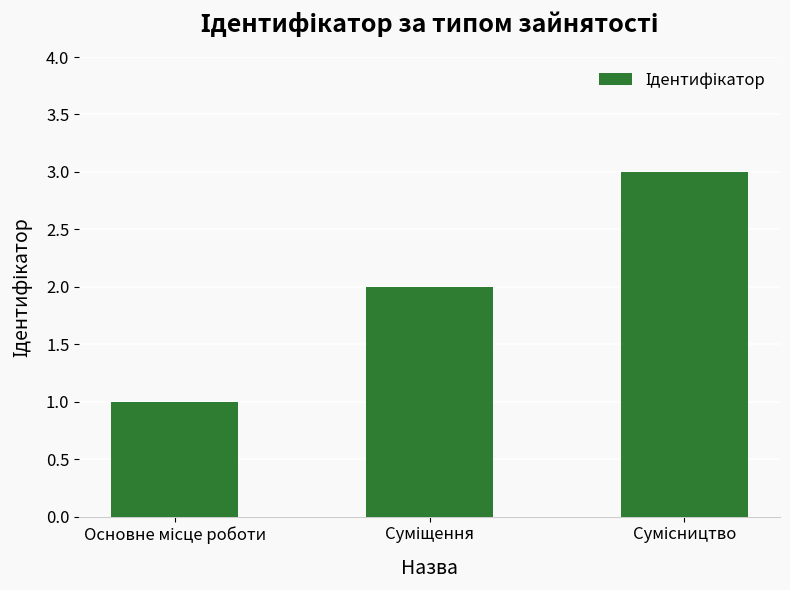

What is the sum of all values?

6